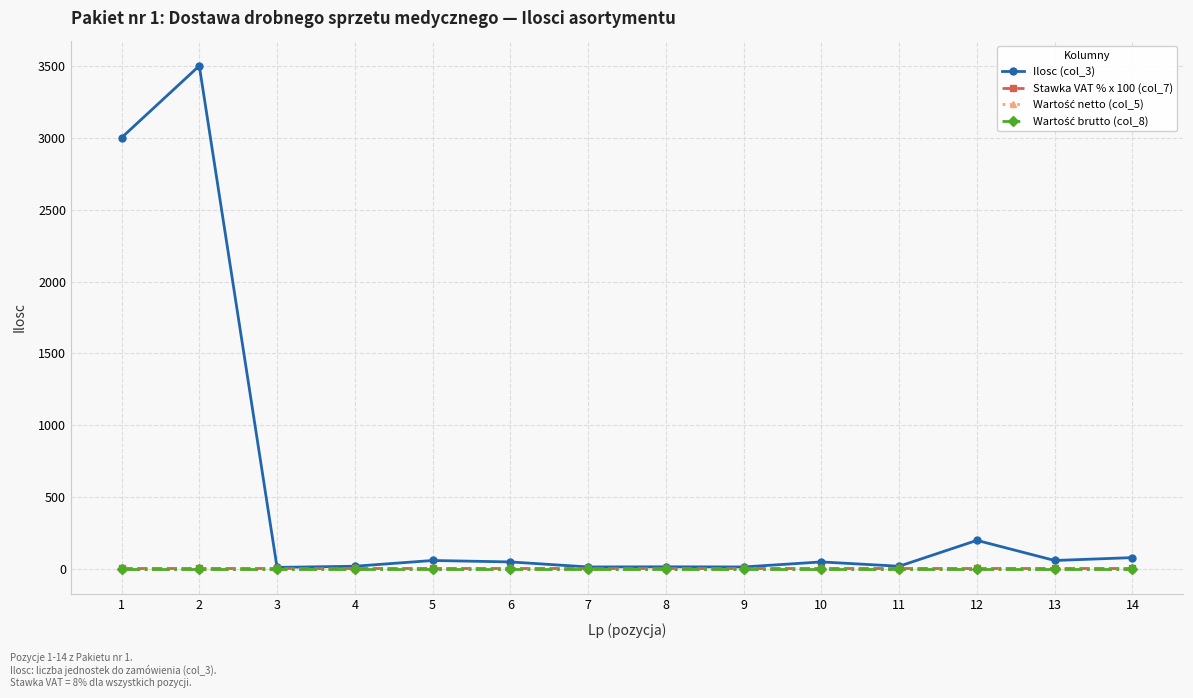

At how many categories does at least one series exceed 1992?

2